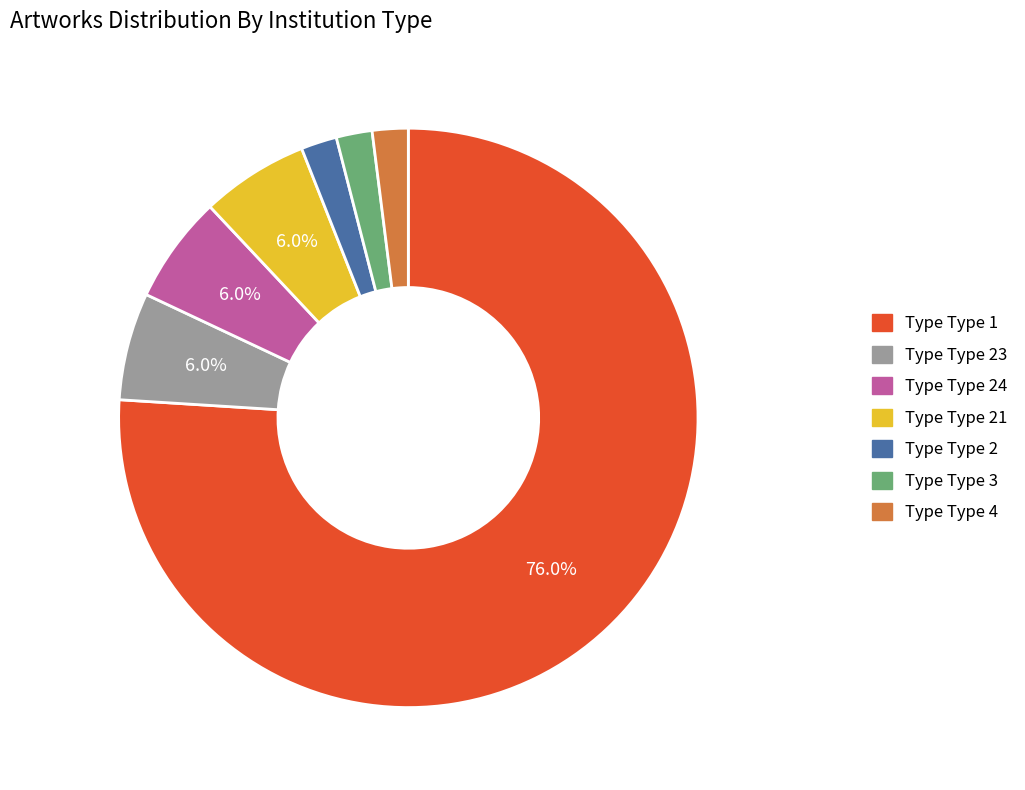

Is there a majority slice in this chart?

Yes